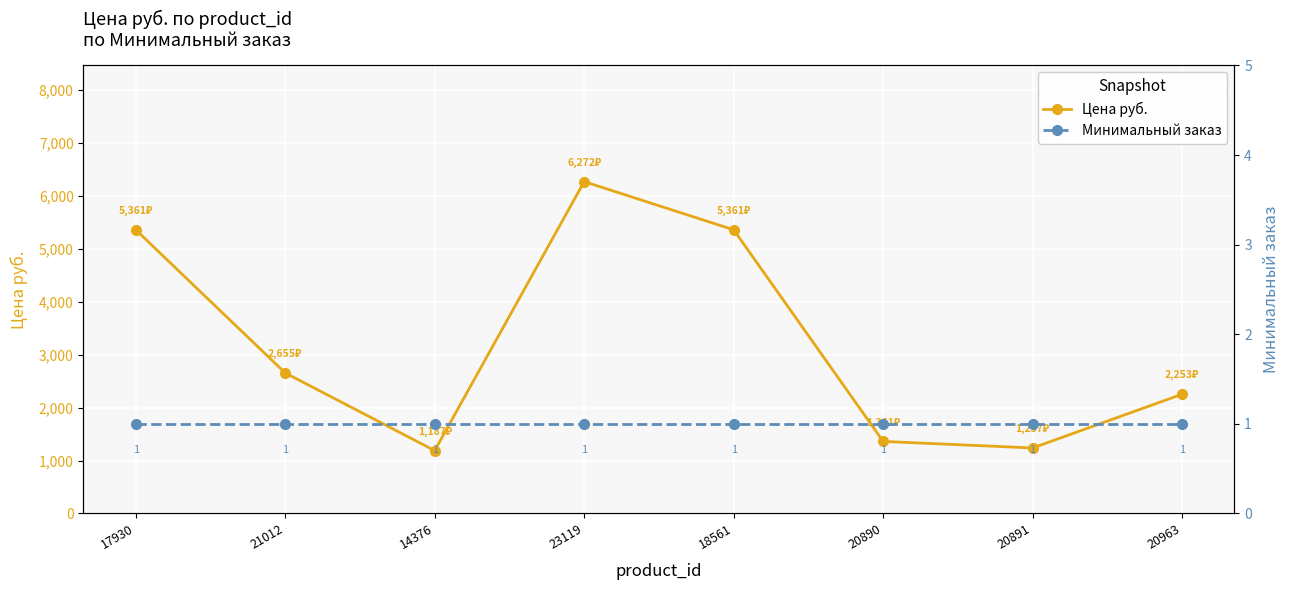

What is the difference between the second highest and second lowest values in the Цена руб. series?

4124.1